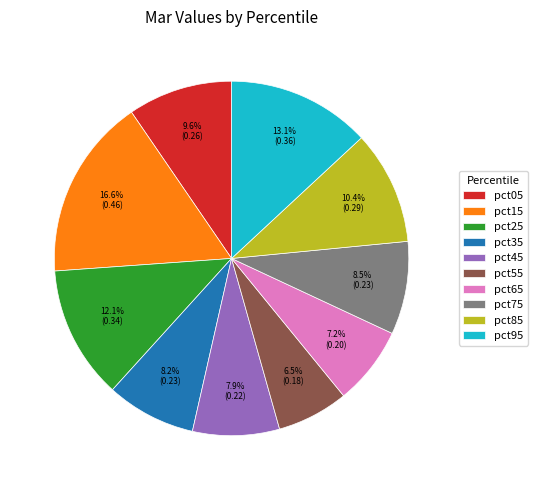

Which has a higher value, pct55 or pct45?

pct45